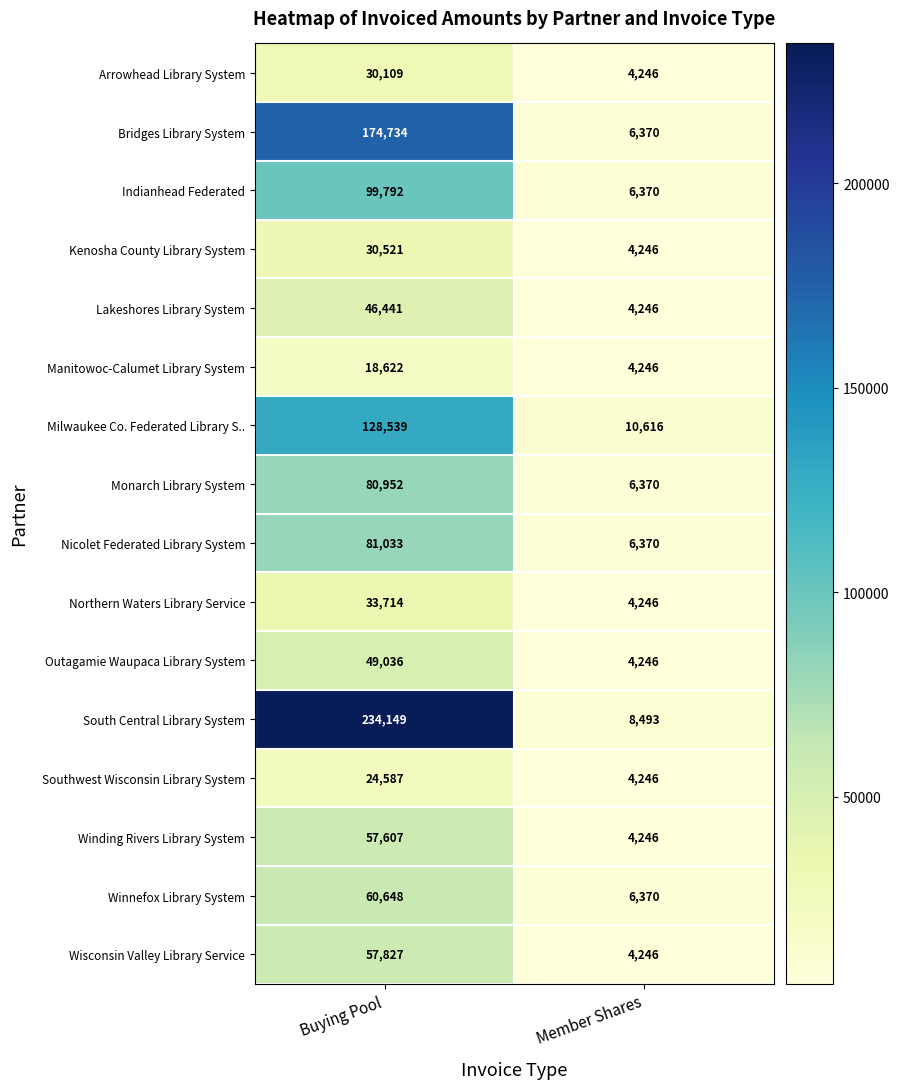

The value of Wisconsin Valley Library Service at Member Shares is 4246. True or false?

True